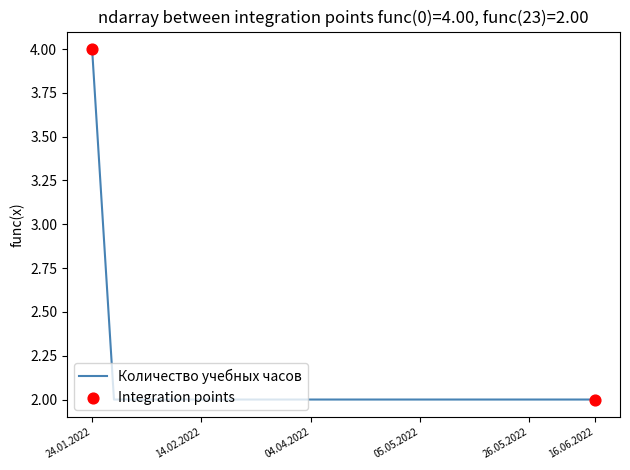

What is the greatest value displayed?

4